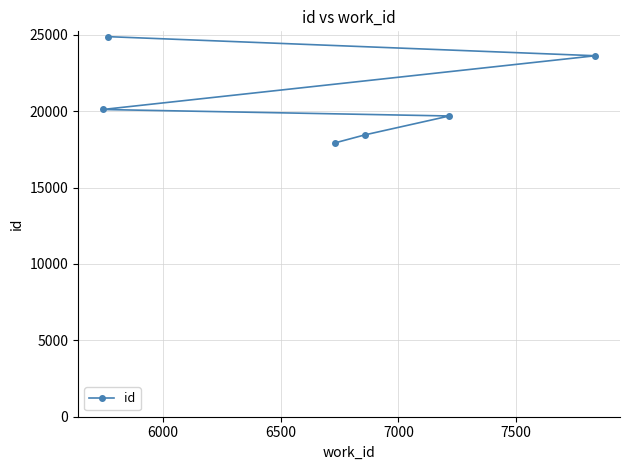

What is the sum of all values?

124686